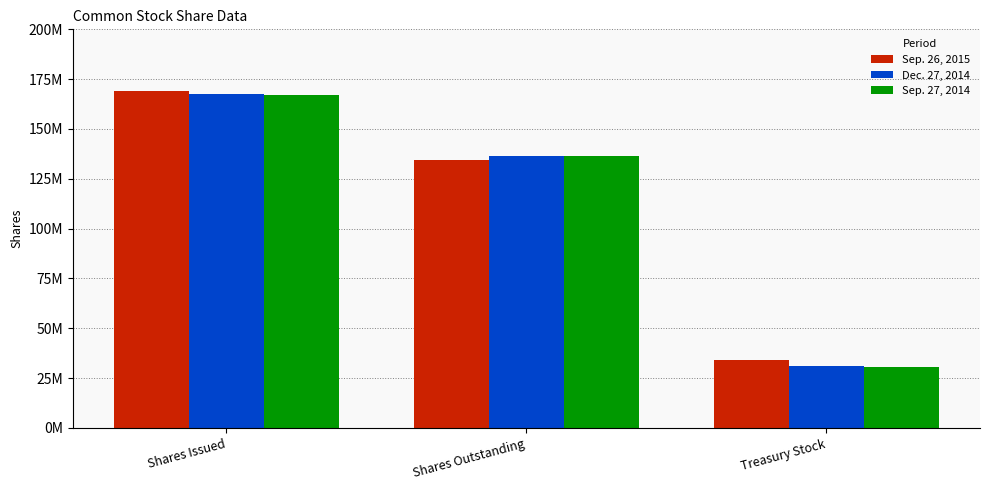

What is the highest value of the Dec. 27, 2014 series?

167716000